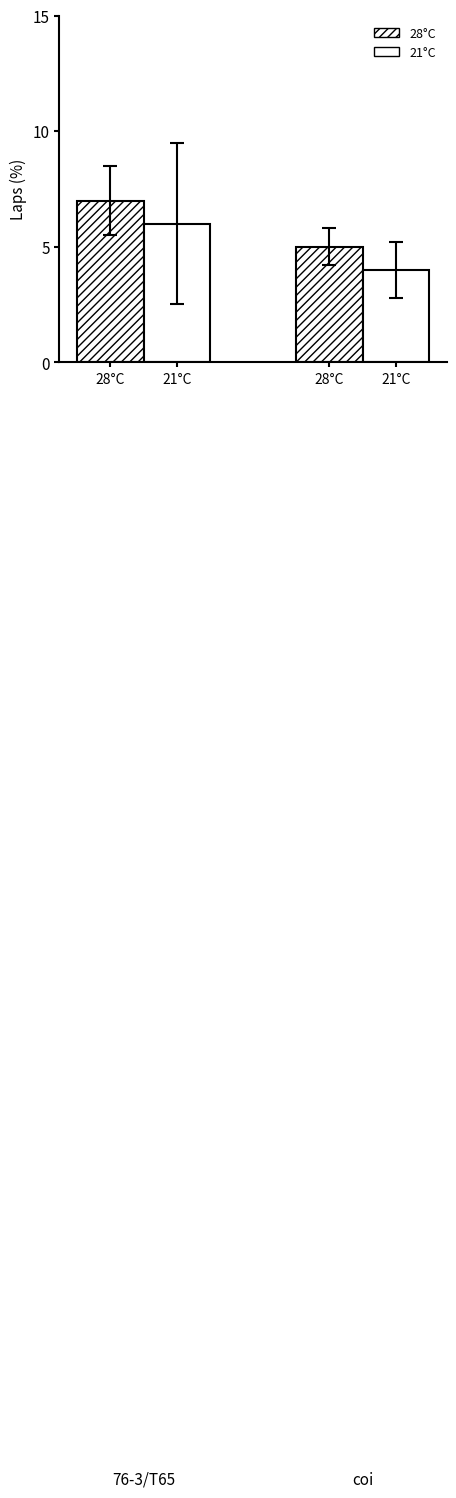

Are the bars horizontal?

No